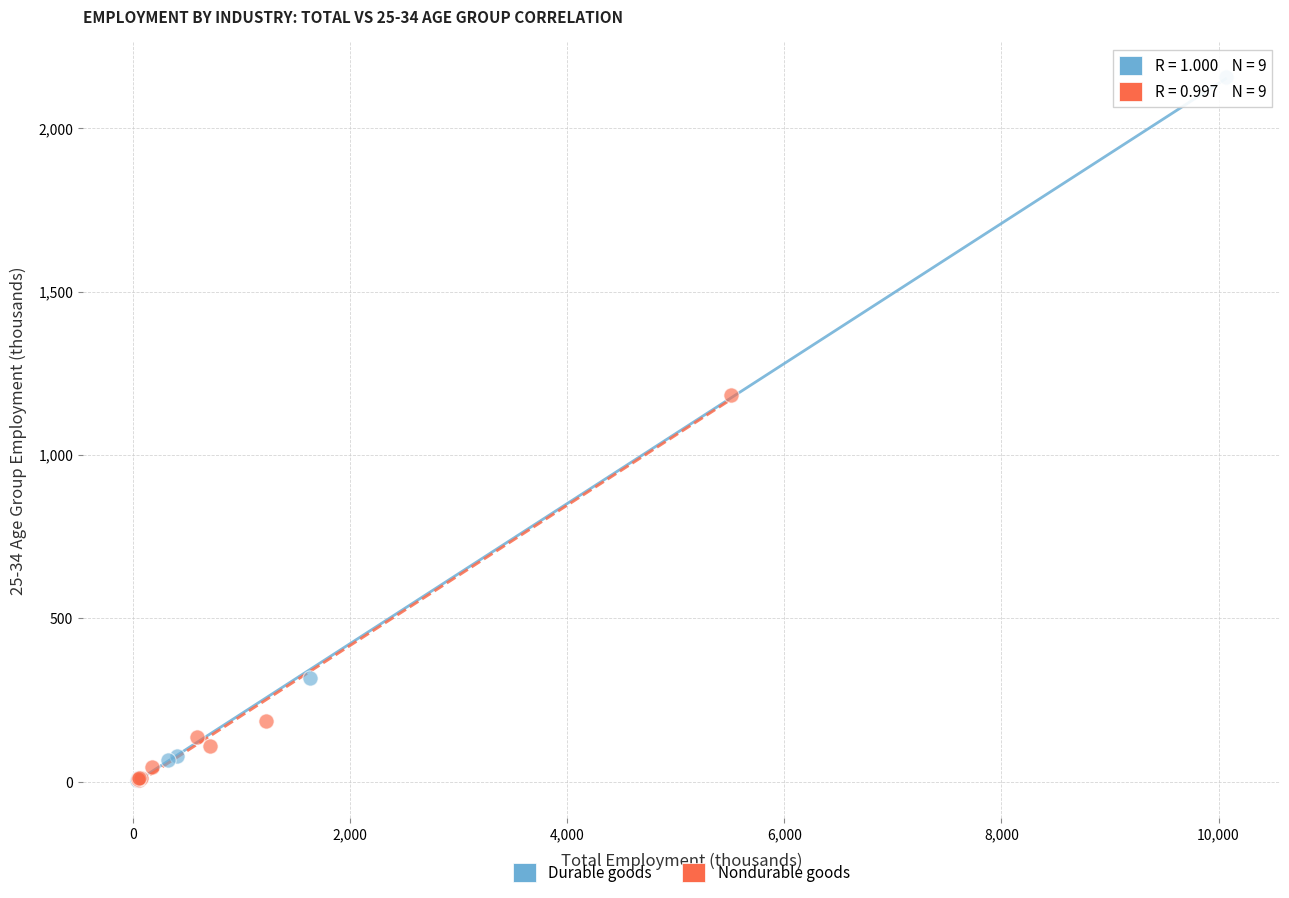

Which series has the largest Y range (max minus min)?

Durable goods